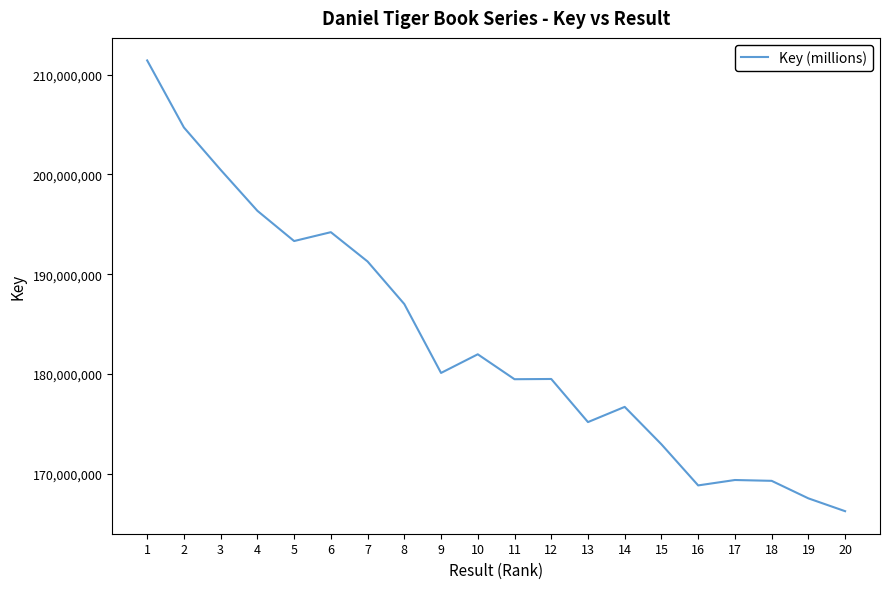

How many lines are shown in the chart?

1